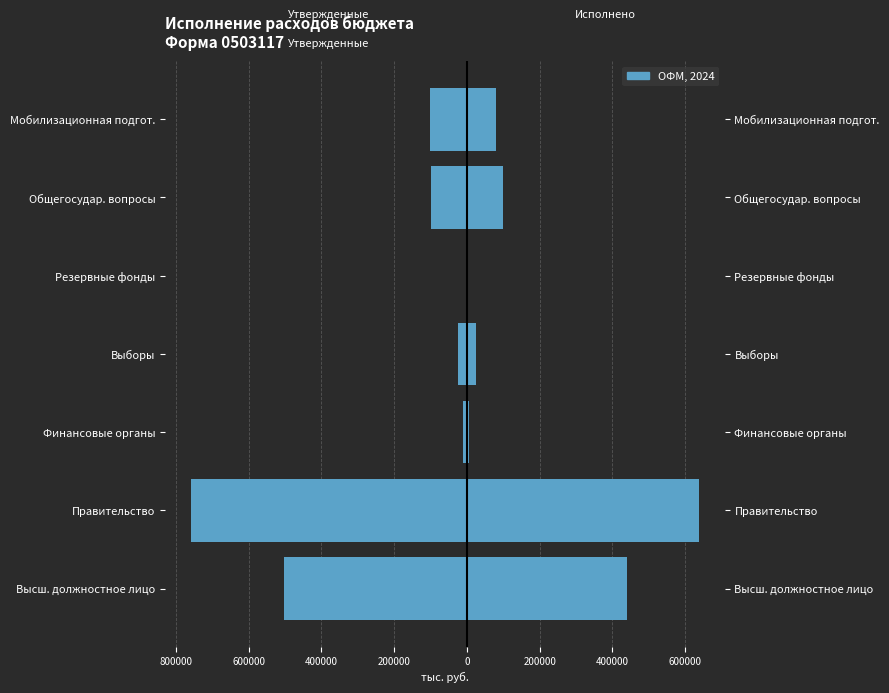

Rank the series at Выборы from lowest to highest value.

Утвержденные назначения, Исполнено